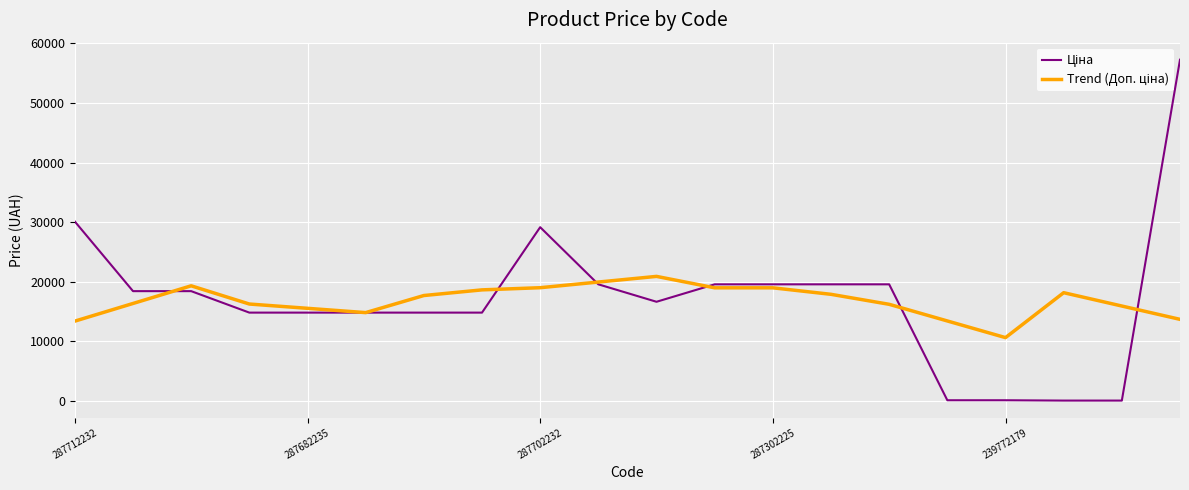

What is the greatest value displayed?

57258.0